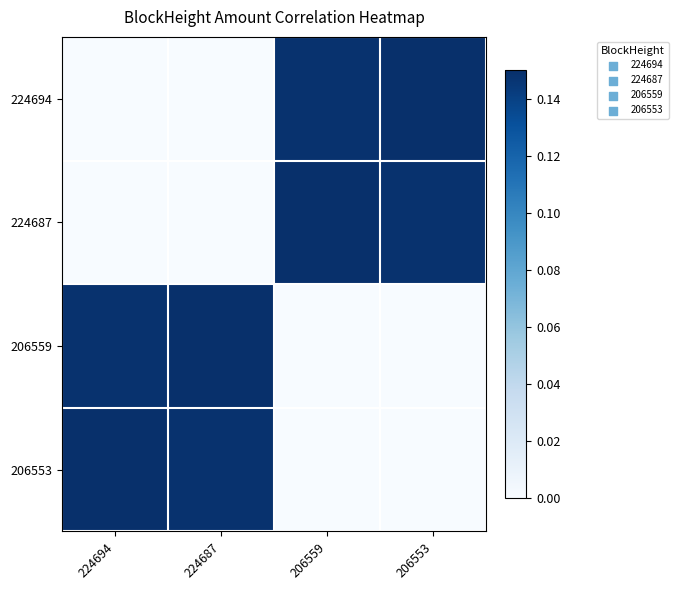

Reading left to right, extract all data points from this chart.

224694: 224694=0.0	224687=0.0	206559=0.1	206553=0.1
224687: 224694=0.0	224687=0.0	206559=0.1	206553=0.1
206559: 224694=0.1	224687=0.1	206559=0.0	206553=0.0
206553: 224694=0.1	224687=0.1	206559=0.0	206553=0.0